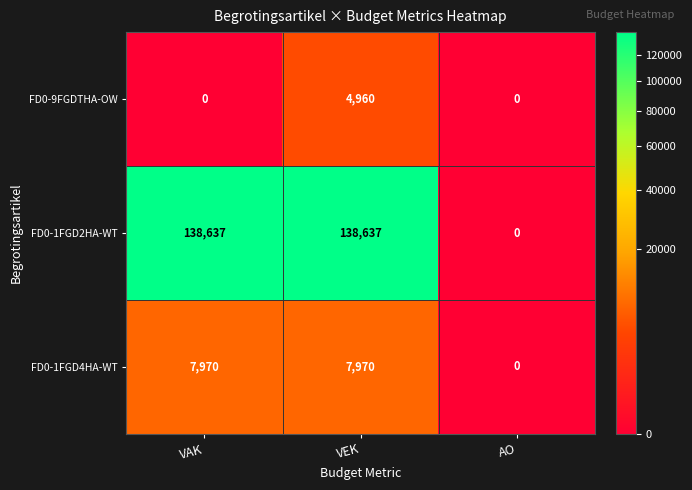

Which series has the largest range (max minus min)?

FD0-1FGD2HA-WT